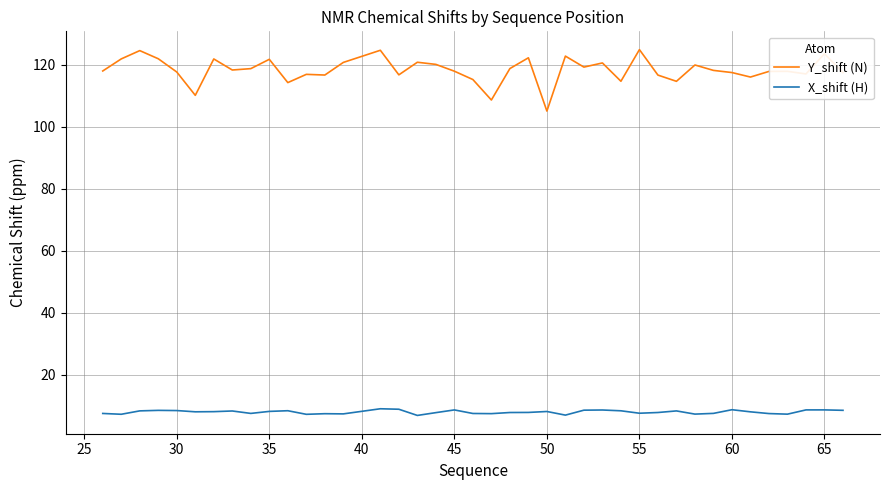

Rank the series by their average value, from highest to lowest.

Y_shift (N), X_shift (H)